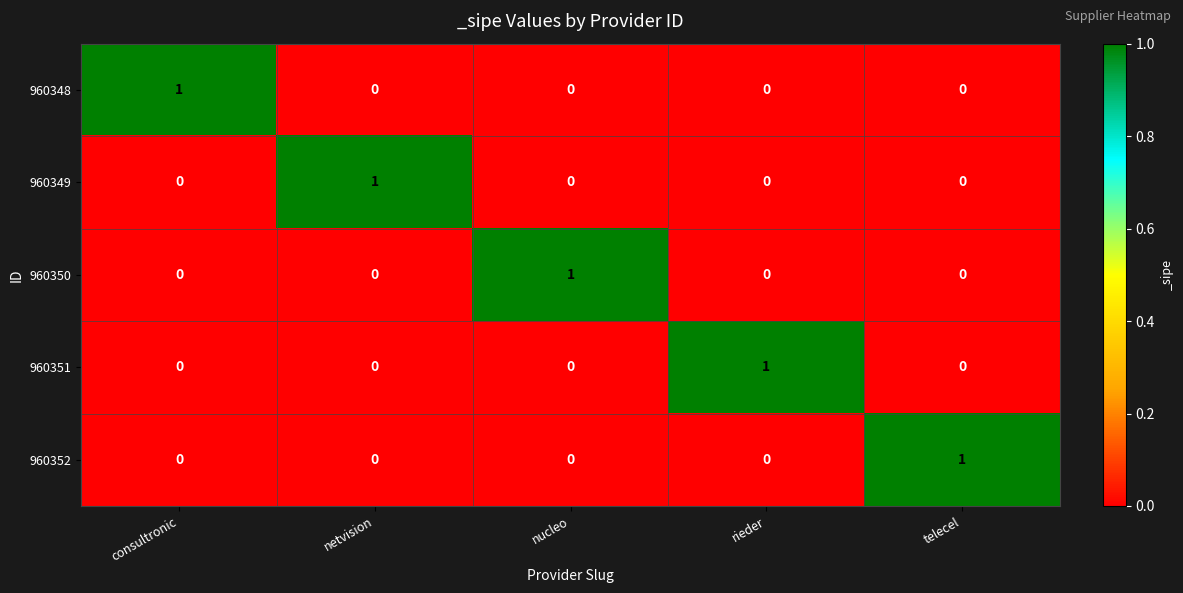

Is it true that 960351 equals 1 at rieder?

True